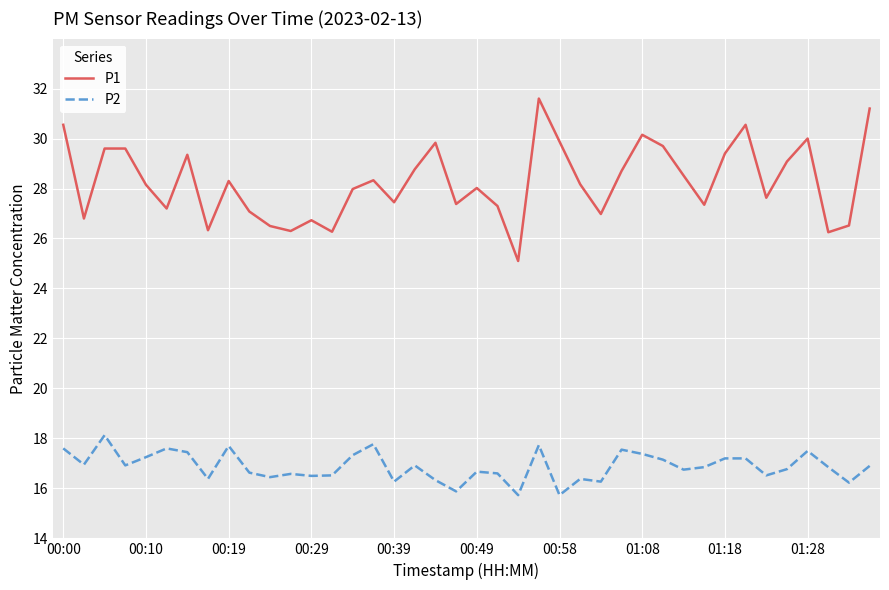

Which series has the largest total across all categories?

P1